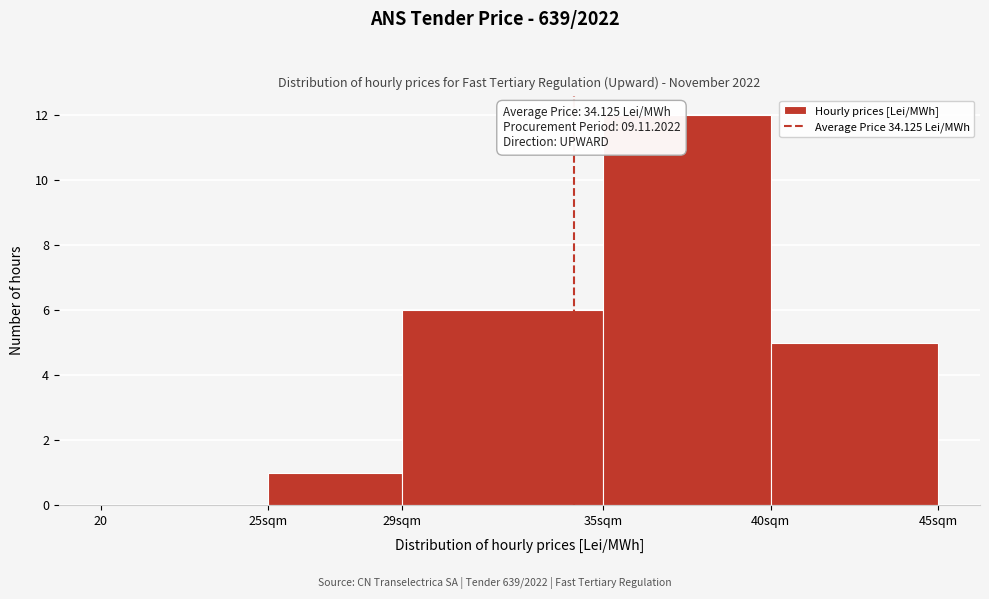

Reading right to left, what are all the values shown in this chart?

40sqm=5	35sqm=12	29sqm=6	25sqm=1	20=0